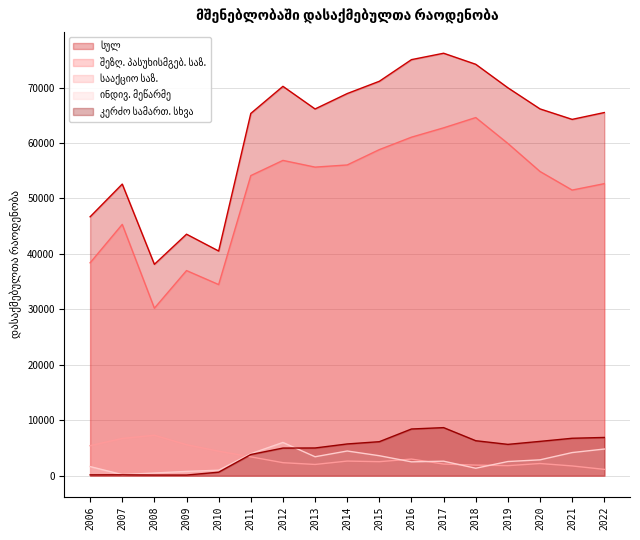

How many values in the სააქციო საზ. series are below 2522?

8